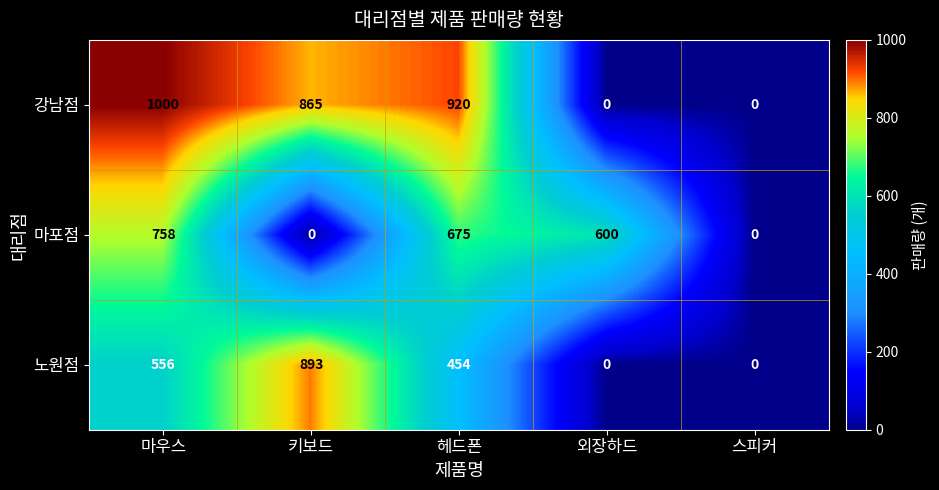

What is the highest value of the 마포점 series?

758